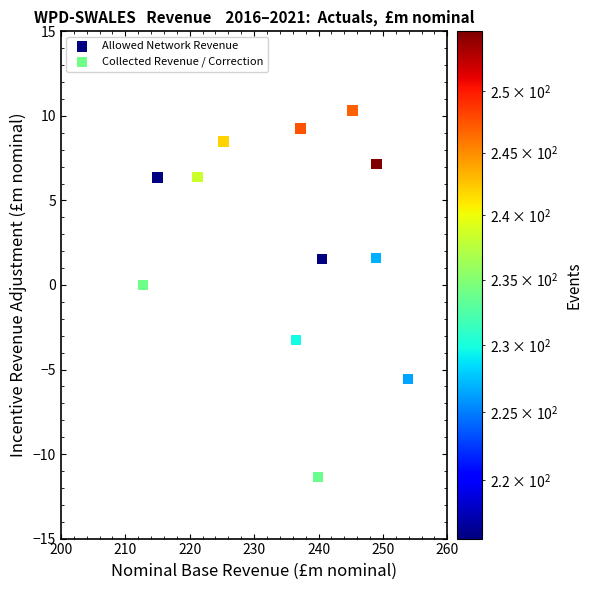

What are all the series names shown in the legend?

Allowed Network Revenue, Collected Revenue / Correction